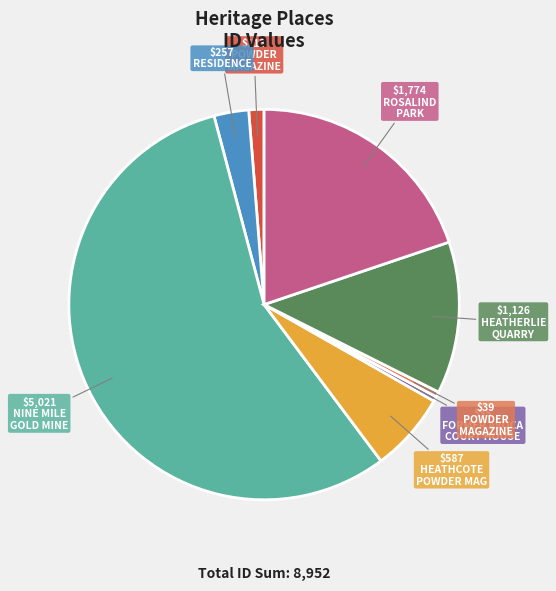

Is there a majority slice in this chart?

Yes